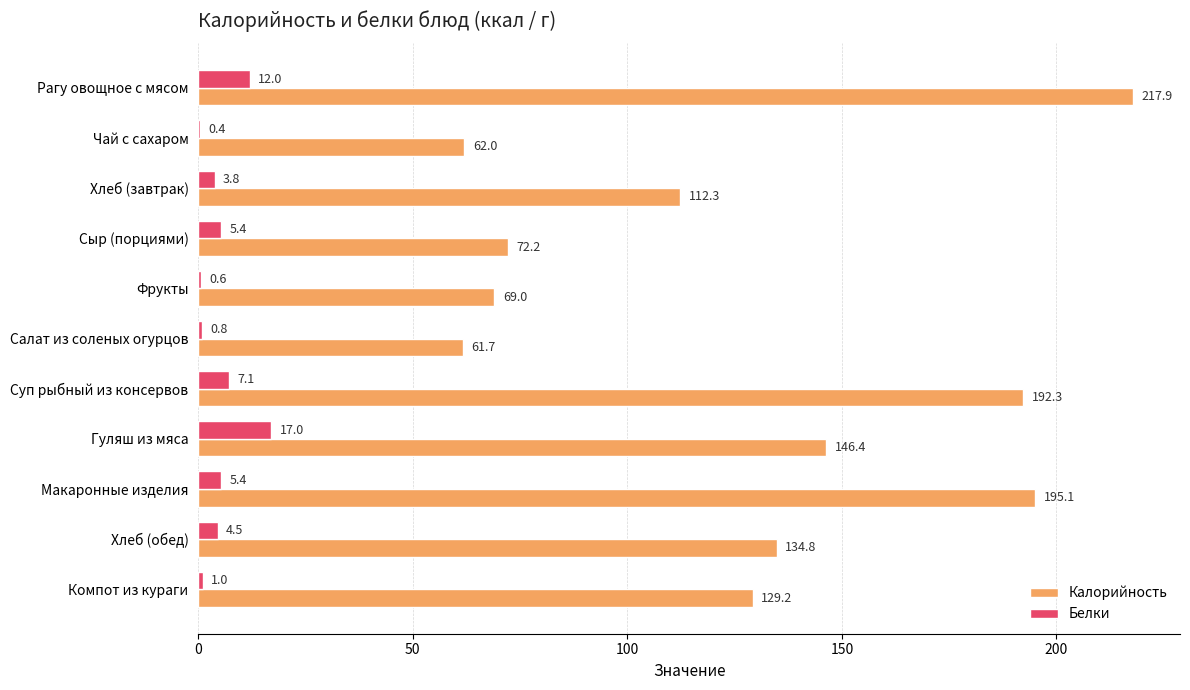

What is the total value across all series at Макаронные изделия?

200.5